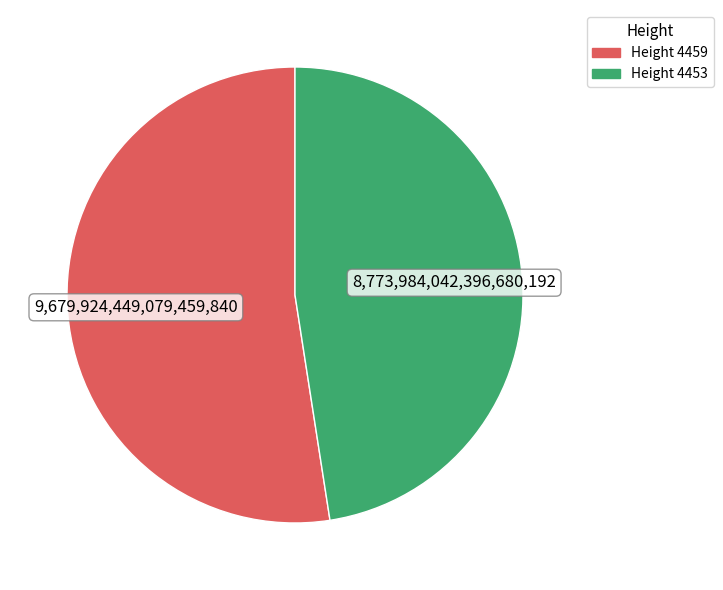

Is there a majority slice in this chart?

Yes